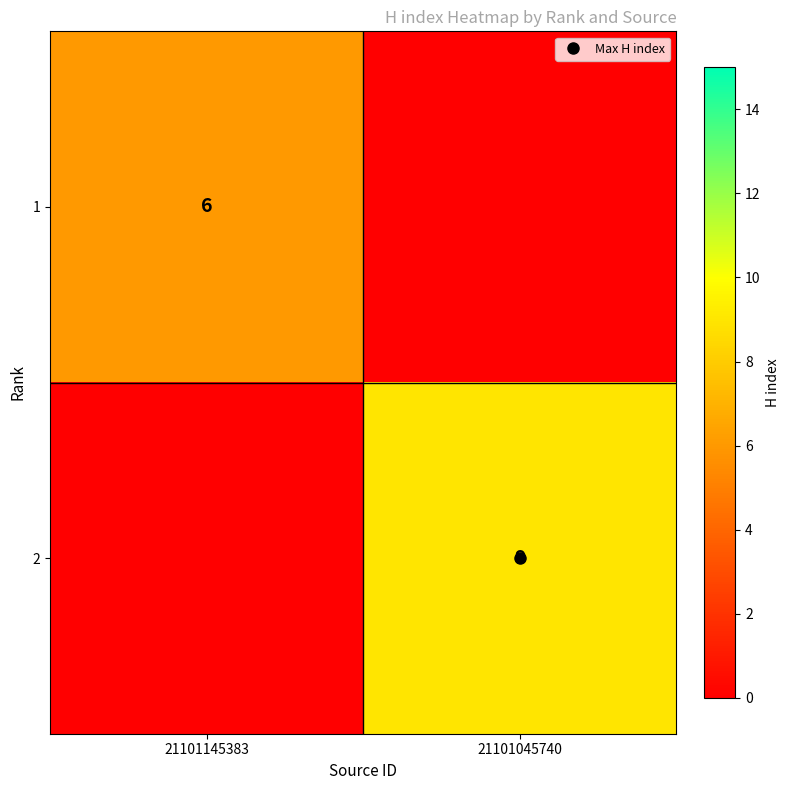

How many data points in 1 are less than 6?

1